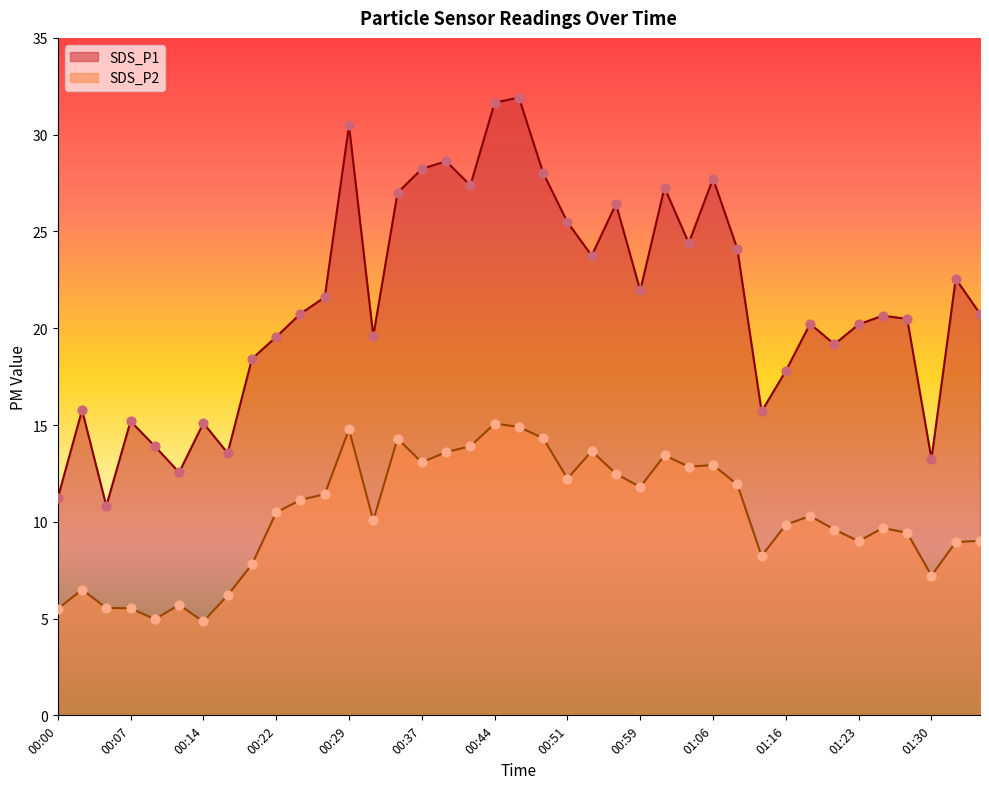

Which series contains the highest Y value?

SDS_P1